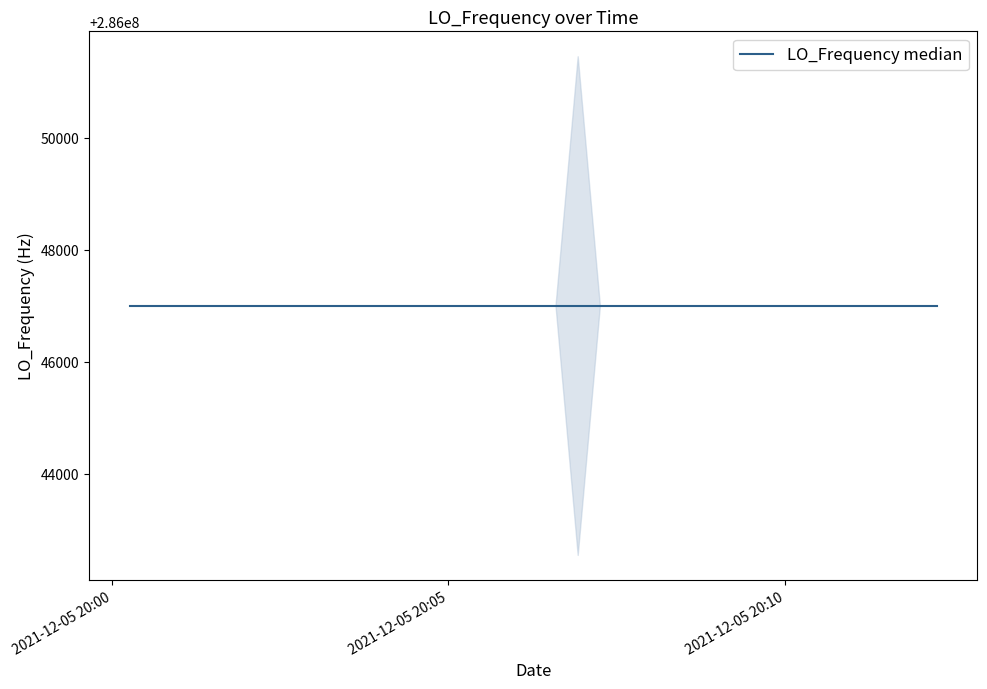

Between 7 and 16, which is larger?

16